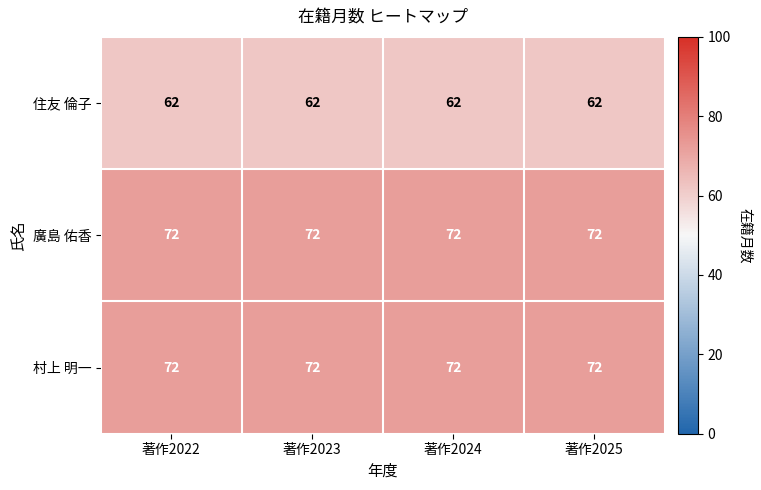

Is the value of 住友 倫子 at 著作2022 greater than the value of 村上 明一 at 著作2024?

No